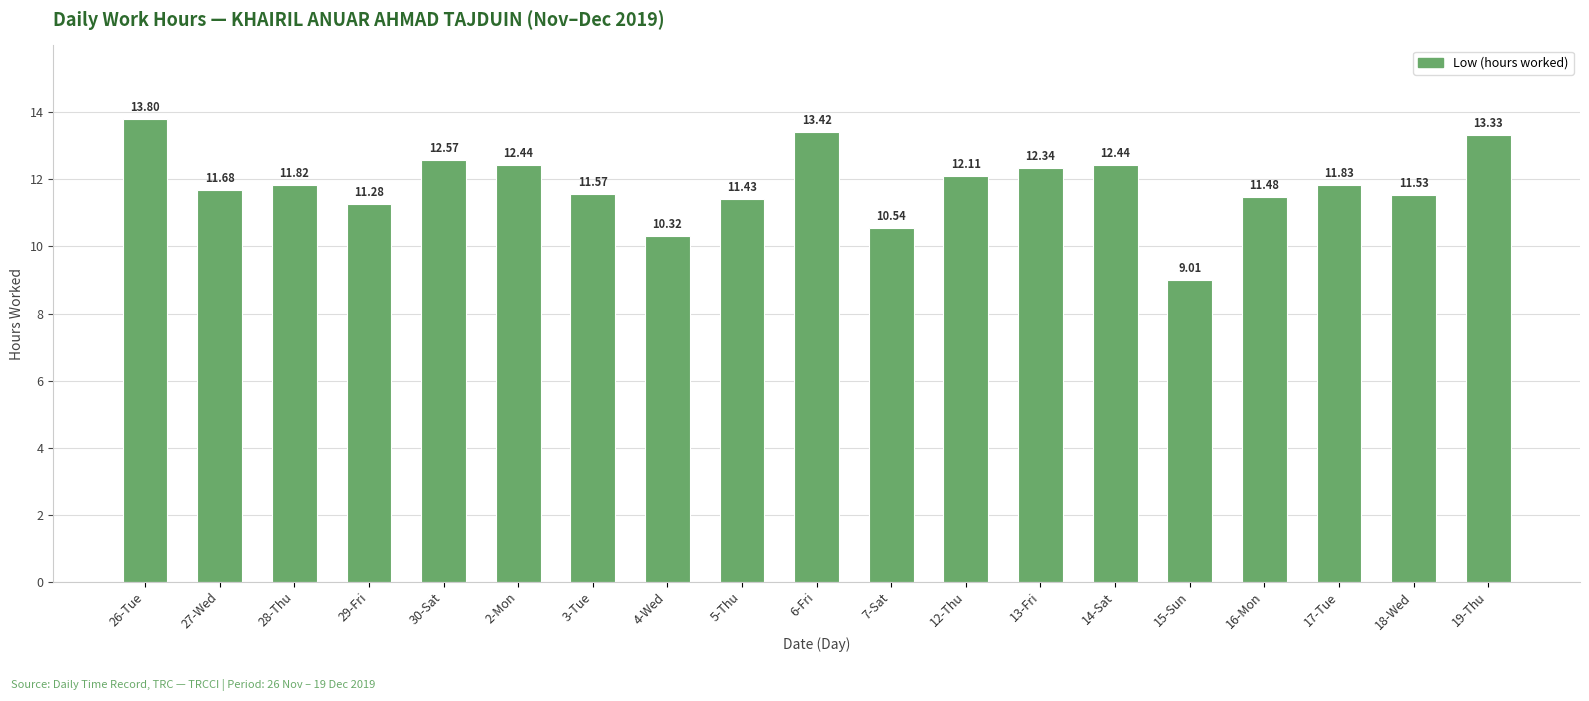

Are the bars grouped side by side (vs. stacked)?

No